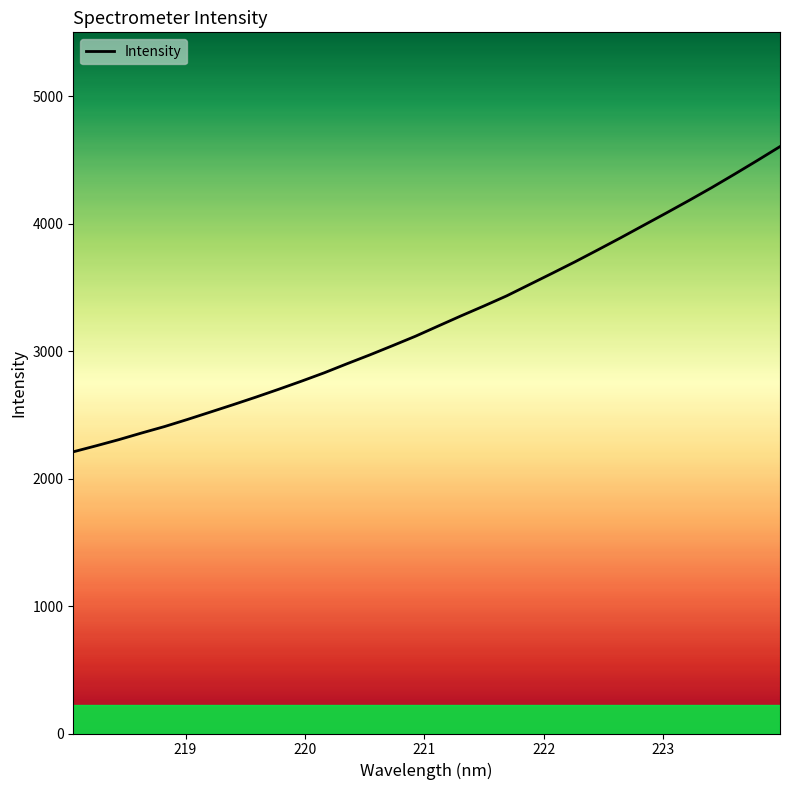

Reading left to right, what are all the values shown in this chart?

2209.6	2256.6	2305.2	2357.4	2407.7	2463.3	2520.9	2578.9	2638.4	2700.0	2763.6	2829.4	2900.5	2970.0	3042.5	3116.3	3196.4	3276.0	3353.2	3432.8	3521.5	3610.1	3700.0	3793.4	3888.1	3985.2	4082.3	4180.8	4281.9	4387.0	4494.3	4603.9